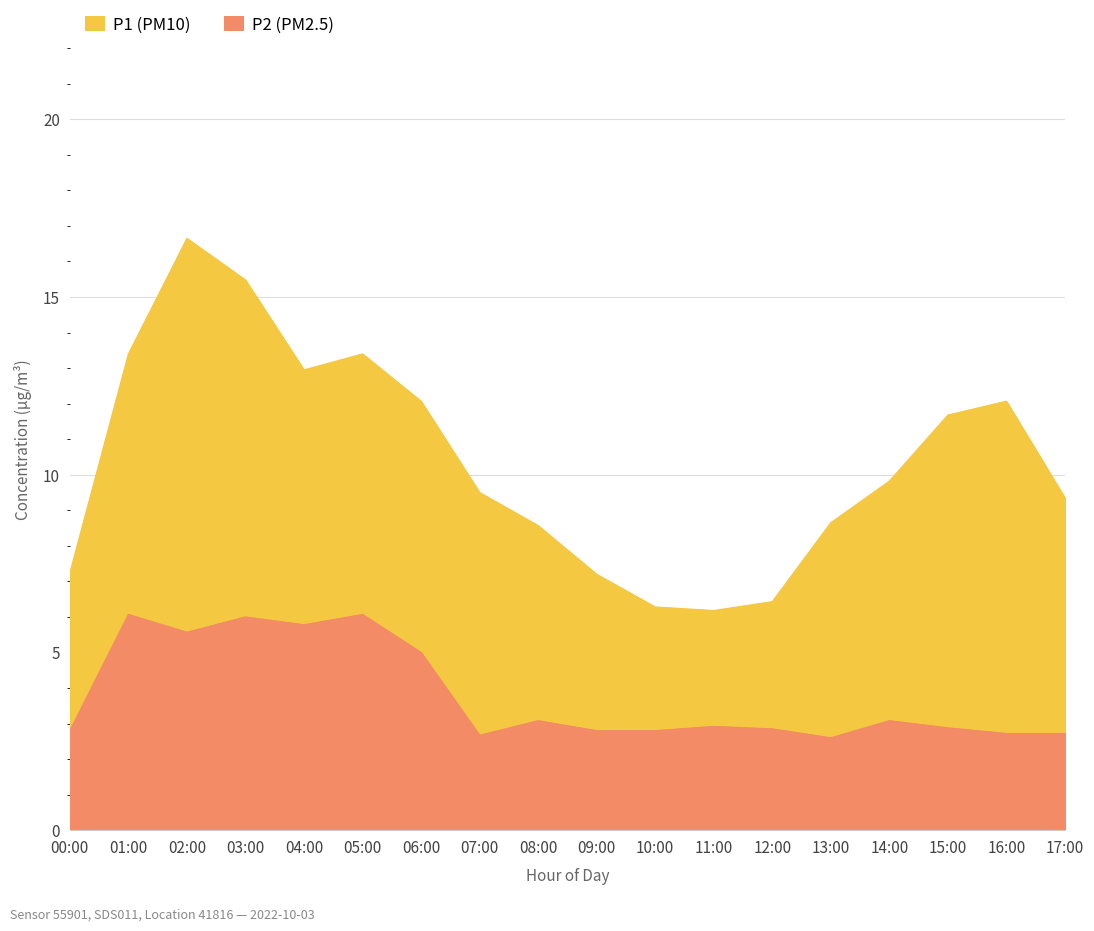

What is the value of the P1 point at the 14th from the left?

8.7